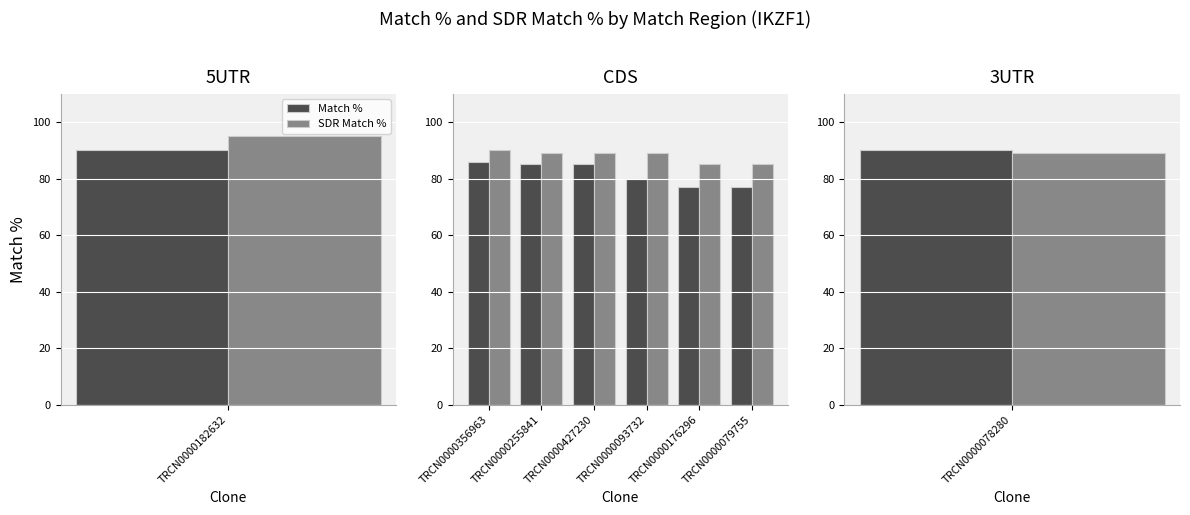

At which category does the chart reach its peak across all series?

TRCN0000356963